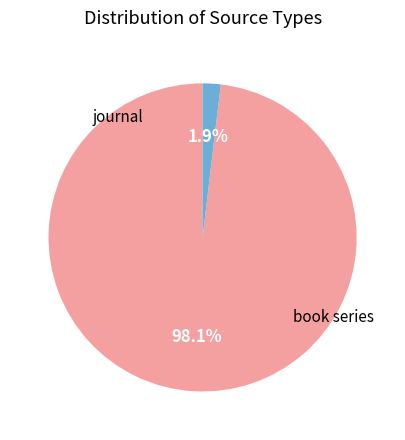

Does any single category account for the majority?

Yes